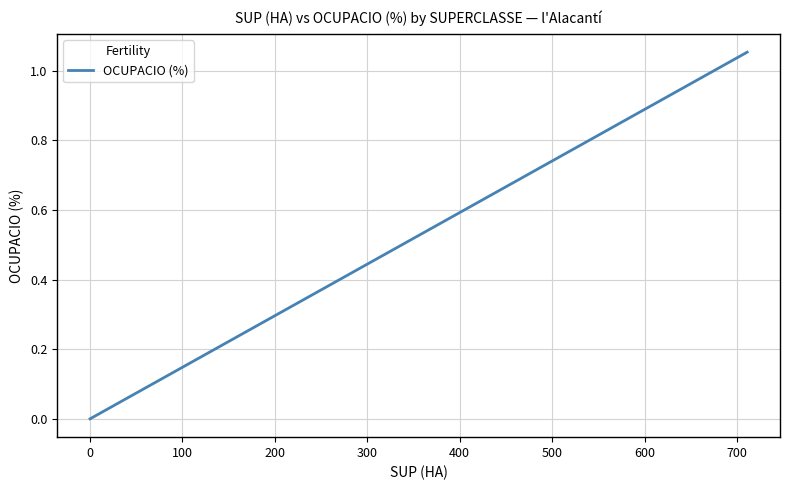

How many lines are shown in the chart?

1